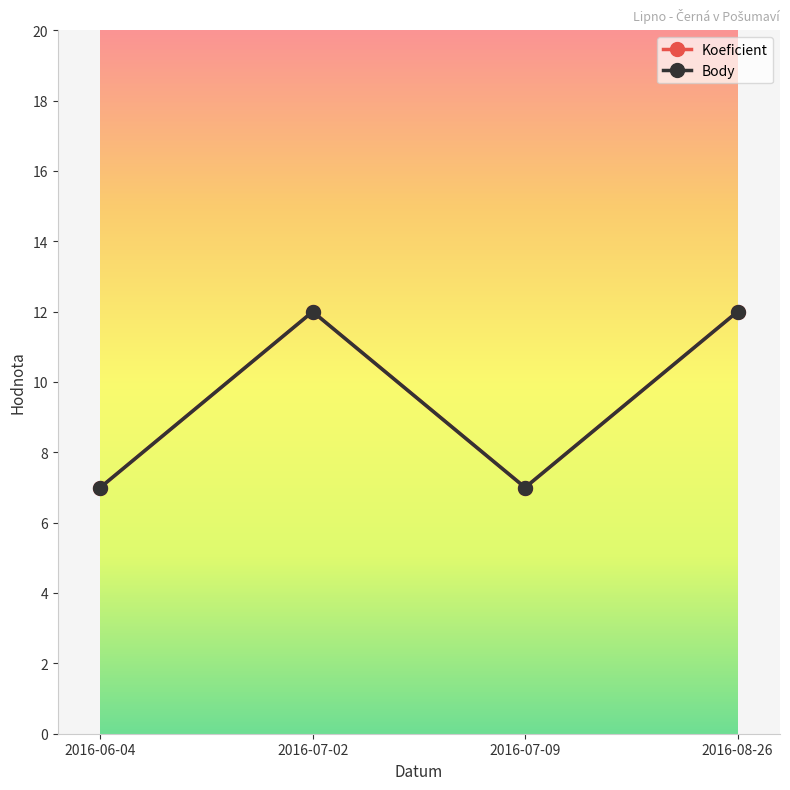

True or false: Koeficient and Body cross at least once.

False